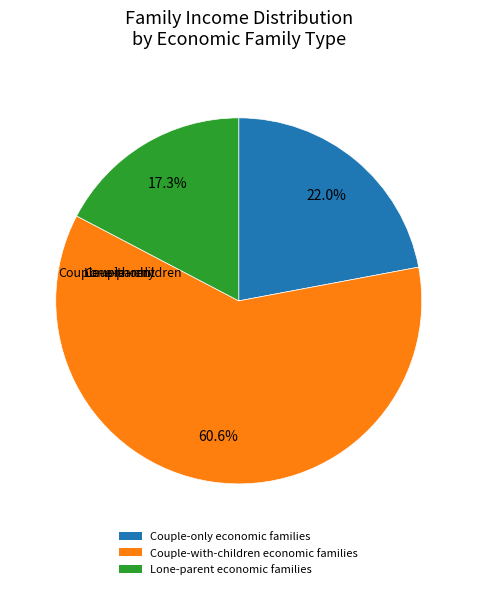

Approximately how many times larger is the value at Lone-parent economic families compared to Couple-with-children economic families?

0.3